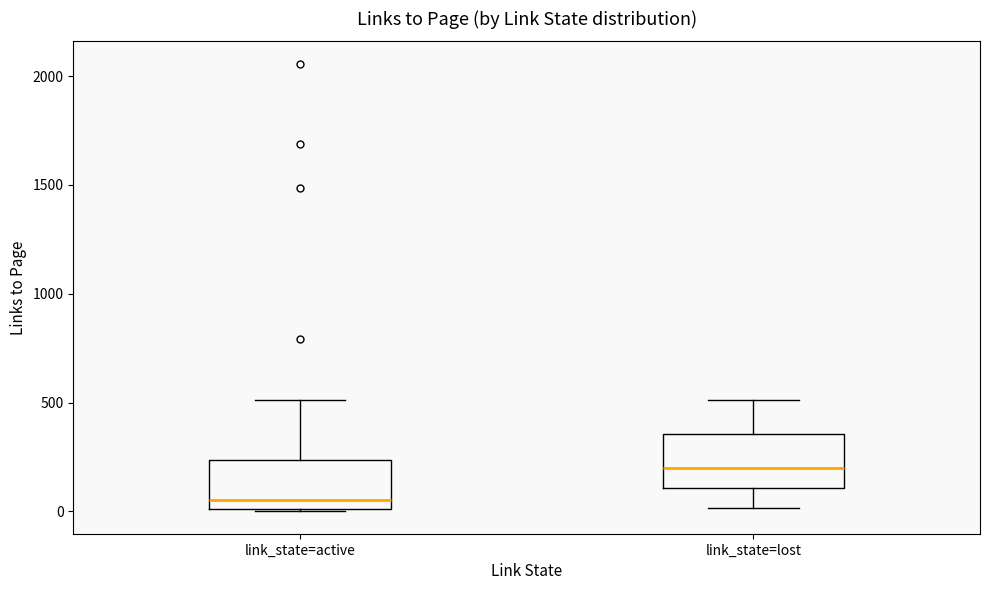

Which box's median line is the highest?

link_state=lost